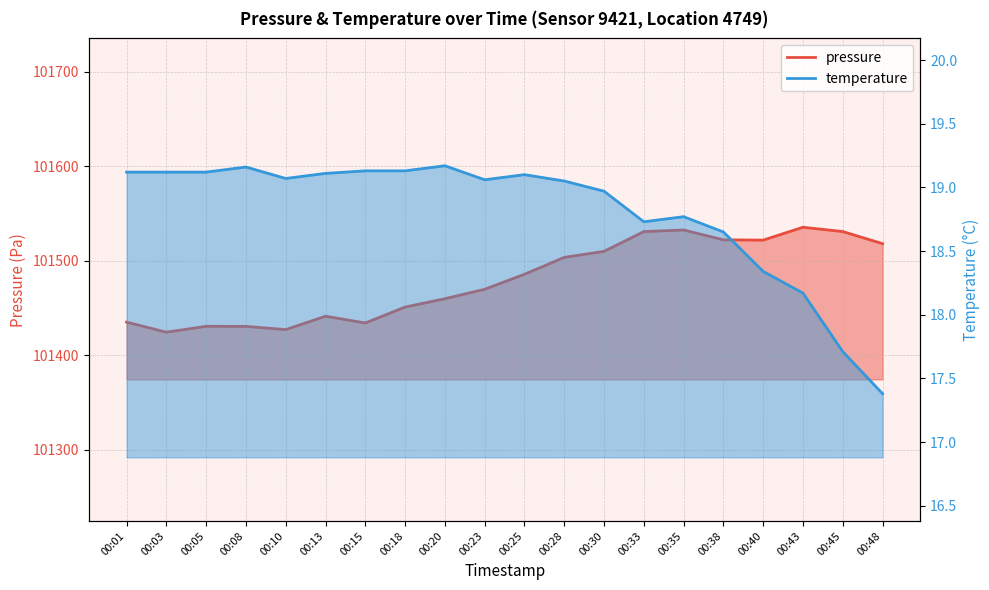

What is the difference between the maximum and minimum values in the temperature series?

1.8